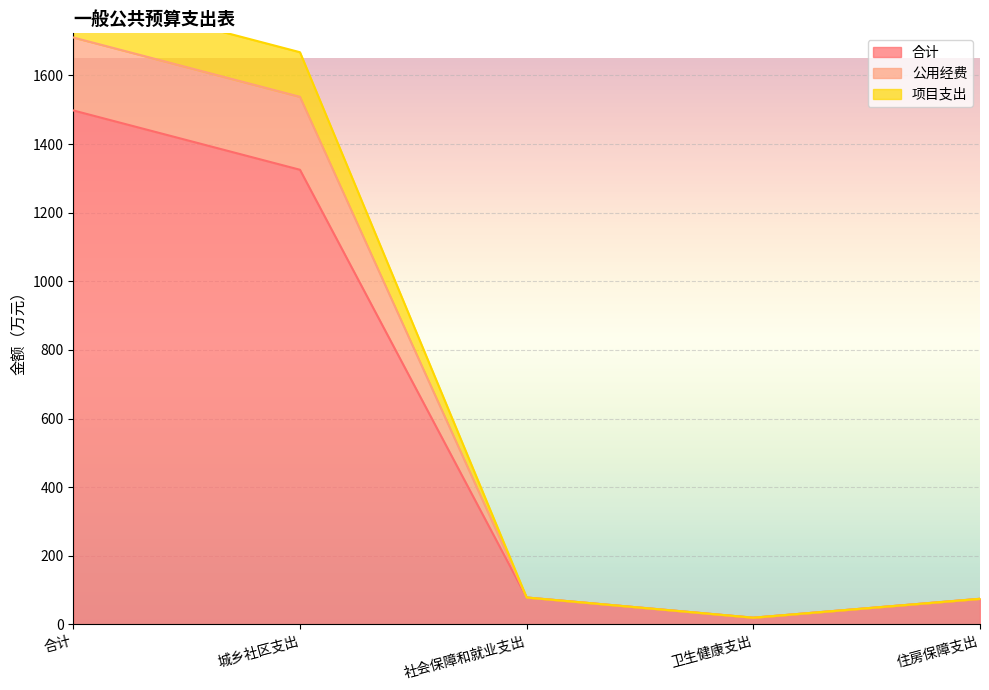

Which has a higher value, 卫生健康支出 or 社会保障和就业支出?

社会保障和就业支出